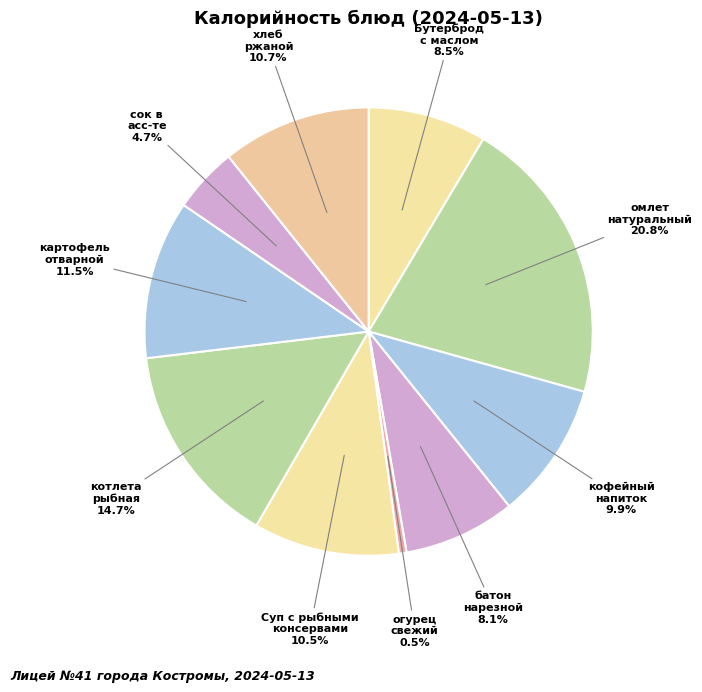

What is the ratio of the value at кофейный напиток to the value at омлет натуральный?

0.5